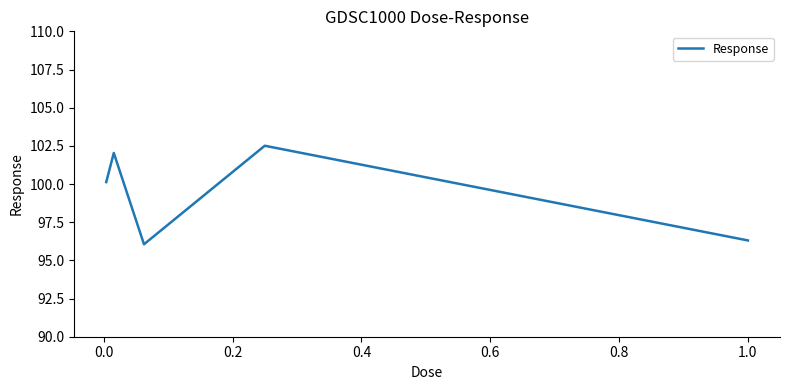

What is the smallest value displayed?

96.1